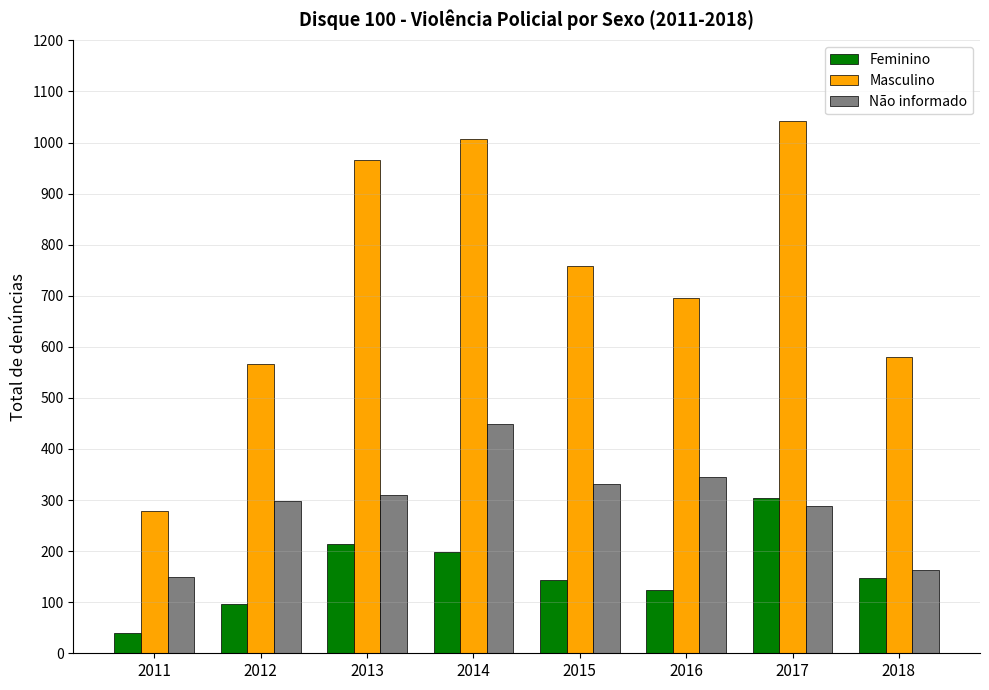

Which series has the largest range (max minus min)?

Masculino